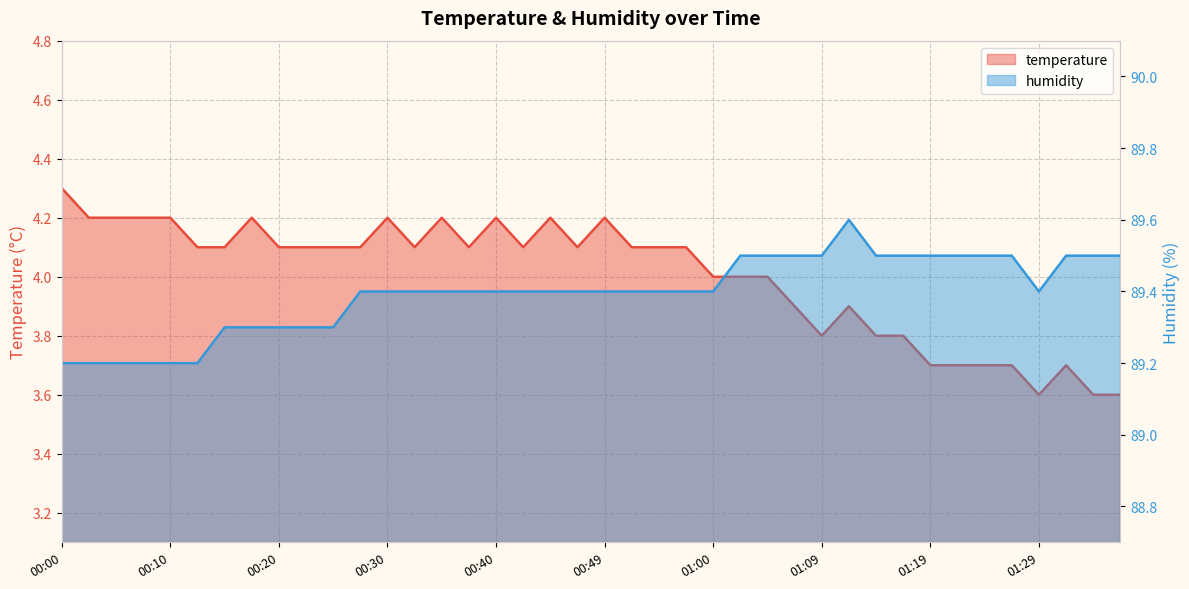

Where is the first local minimum for humidity?

01:29